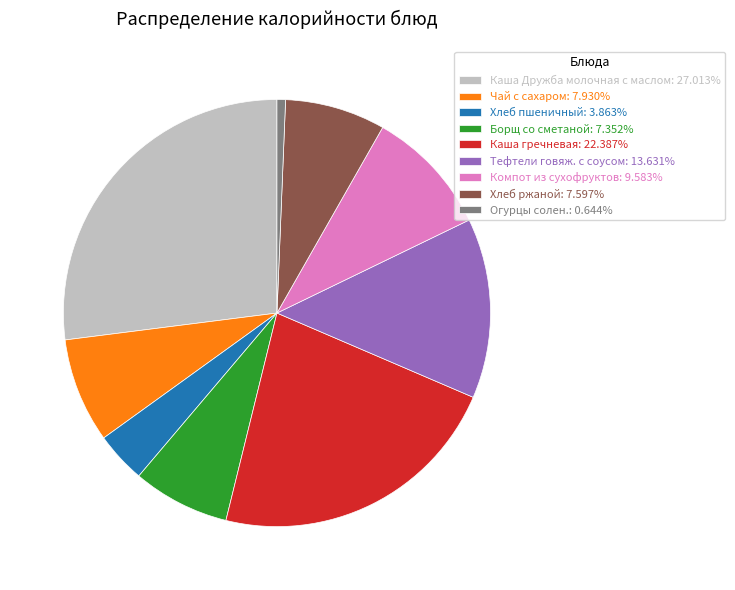

Approximately how many times larger is the value at Хлеб пшеничный: 3.863% compared to Компот из сухофруктов: 9.583%?

0.4